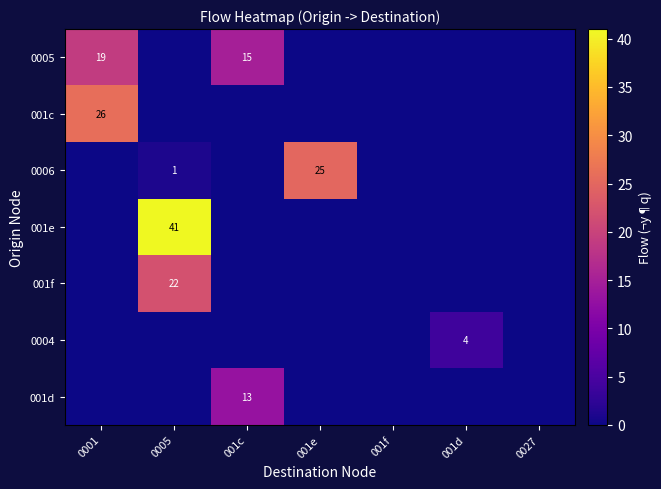

True or false: 0004 has a value of 4 at 001d.

True